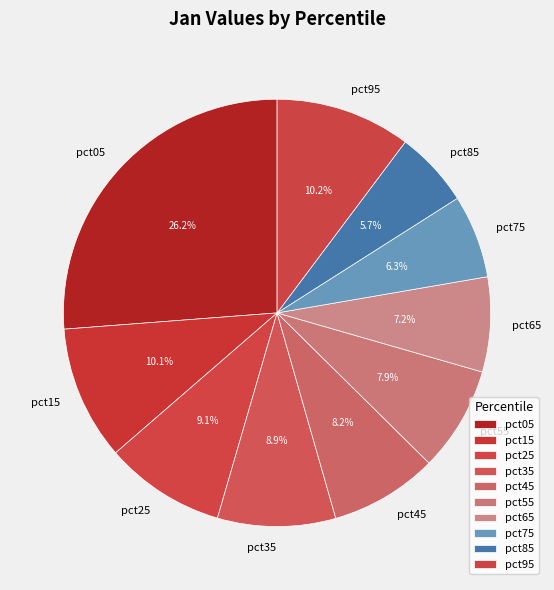

To the nearest percent, what is the difference between the pct55 and pct65 slice percentages?

1%